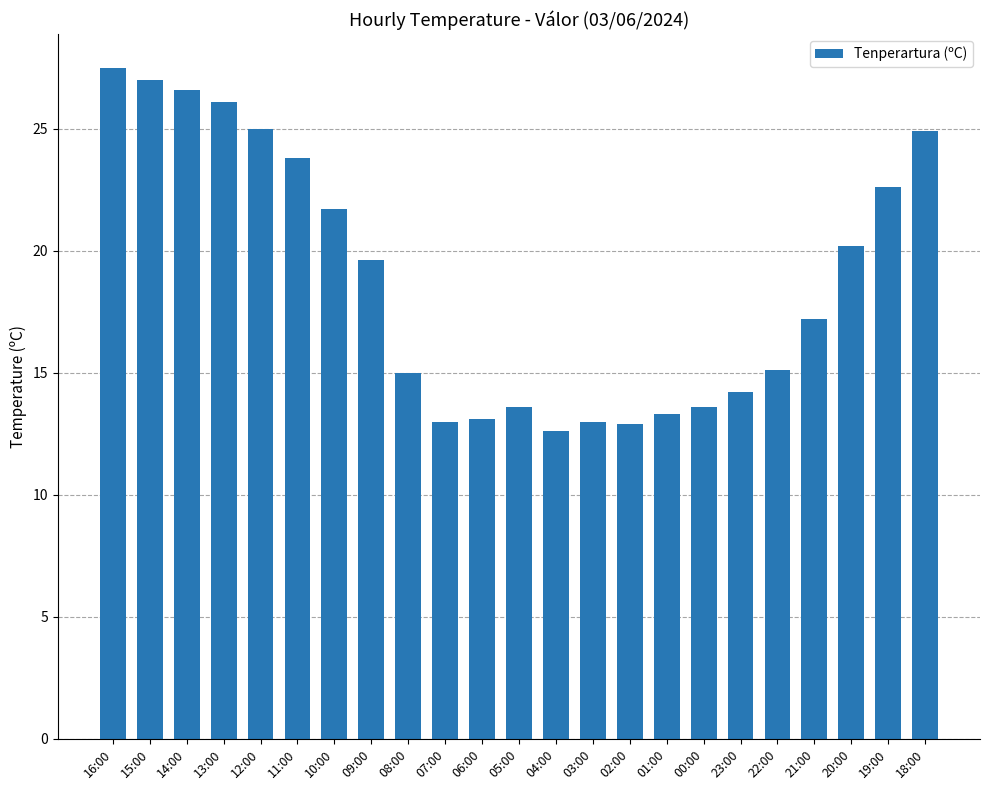

What is the sum of all values?

431.6